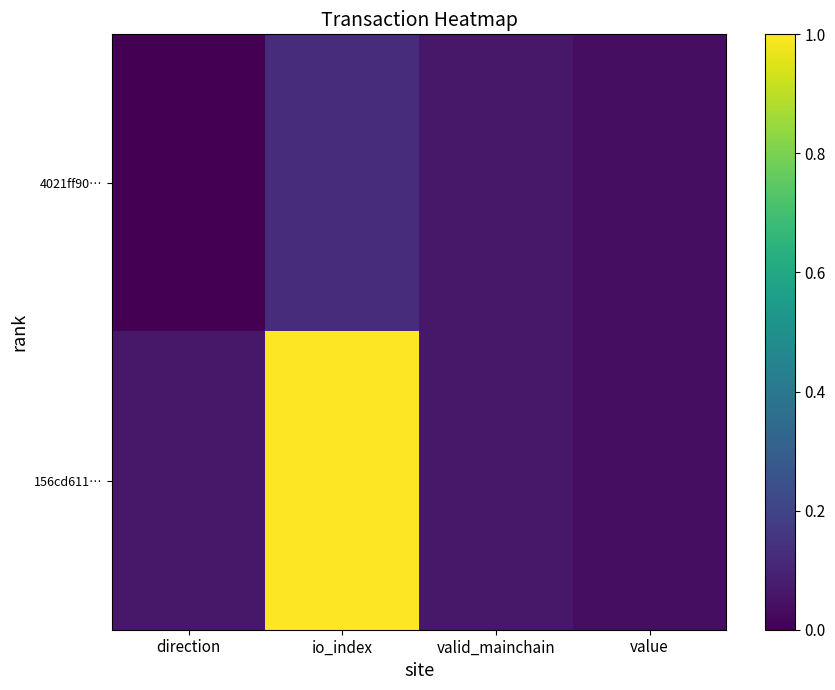

Rank the series at valid_mainchain from lowest to highest value.

4021ff90…, 156cd611…